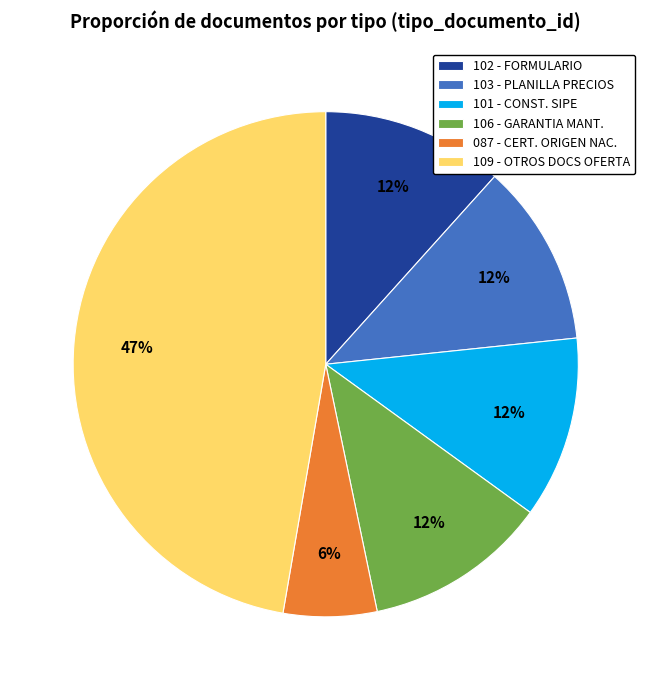

Is it true that 109 - OTROS DOCS OFERTA is 47% of the pie?

True